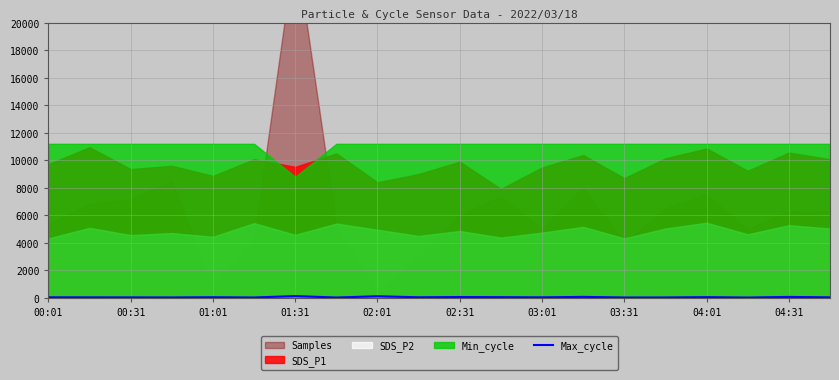

How many interior local peaks (higher than both neighbors) does the data have?

7